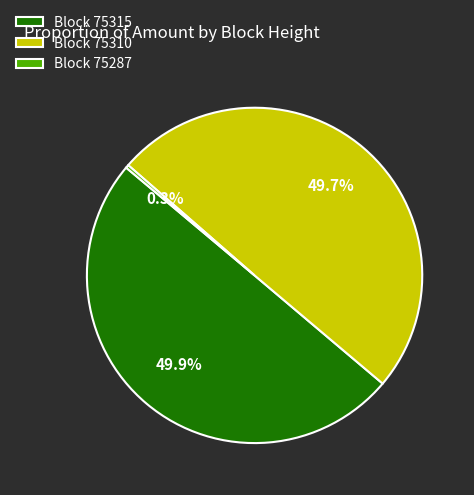

Does Block 75287 represent more than half of the total?

No